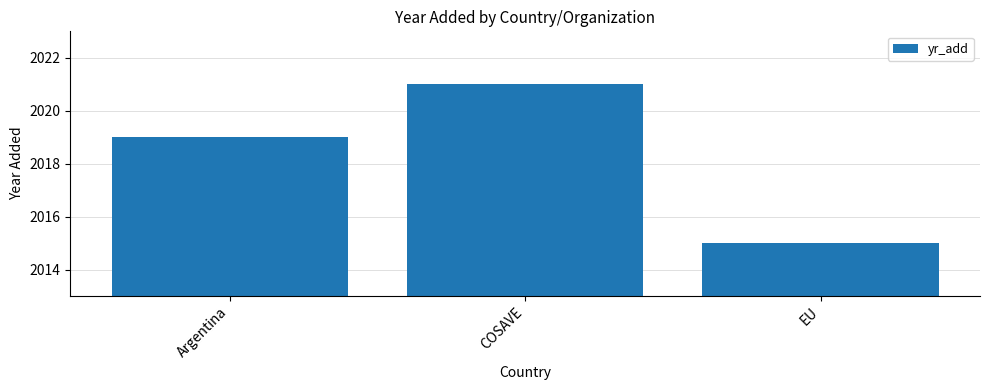

The chart shows a value of 2019 at Argentina. True or false?

True